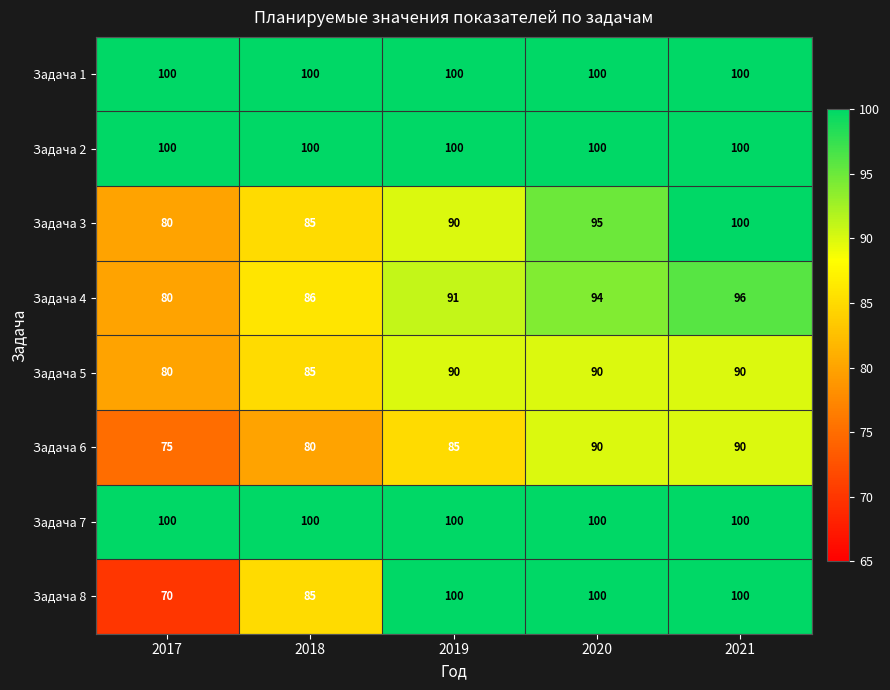

Which series has the largest range (max minus min)?

Задача 8